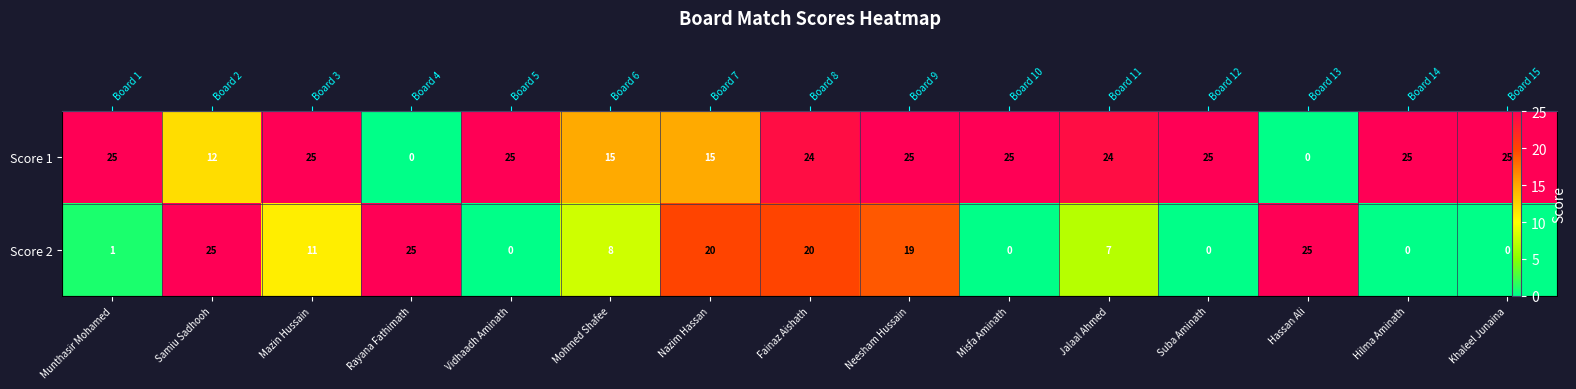

What is the sum of all Score 2 values?

161